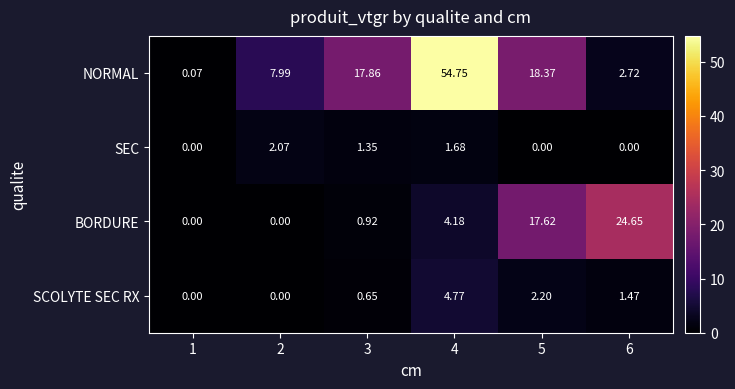

Rank the series by their maximum value, from lowest to highest.

SEC, SCOLYTE SEC RX, BORDURE, NORMAL